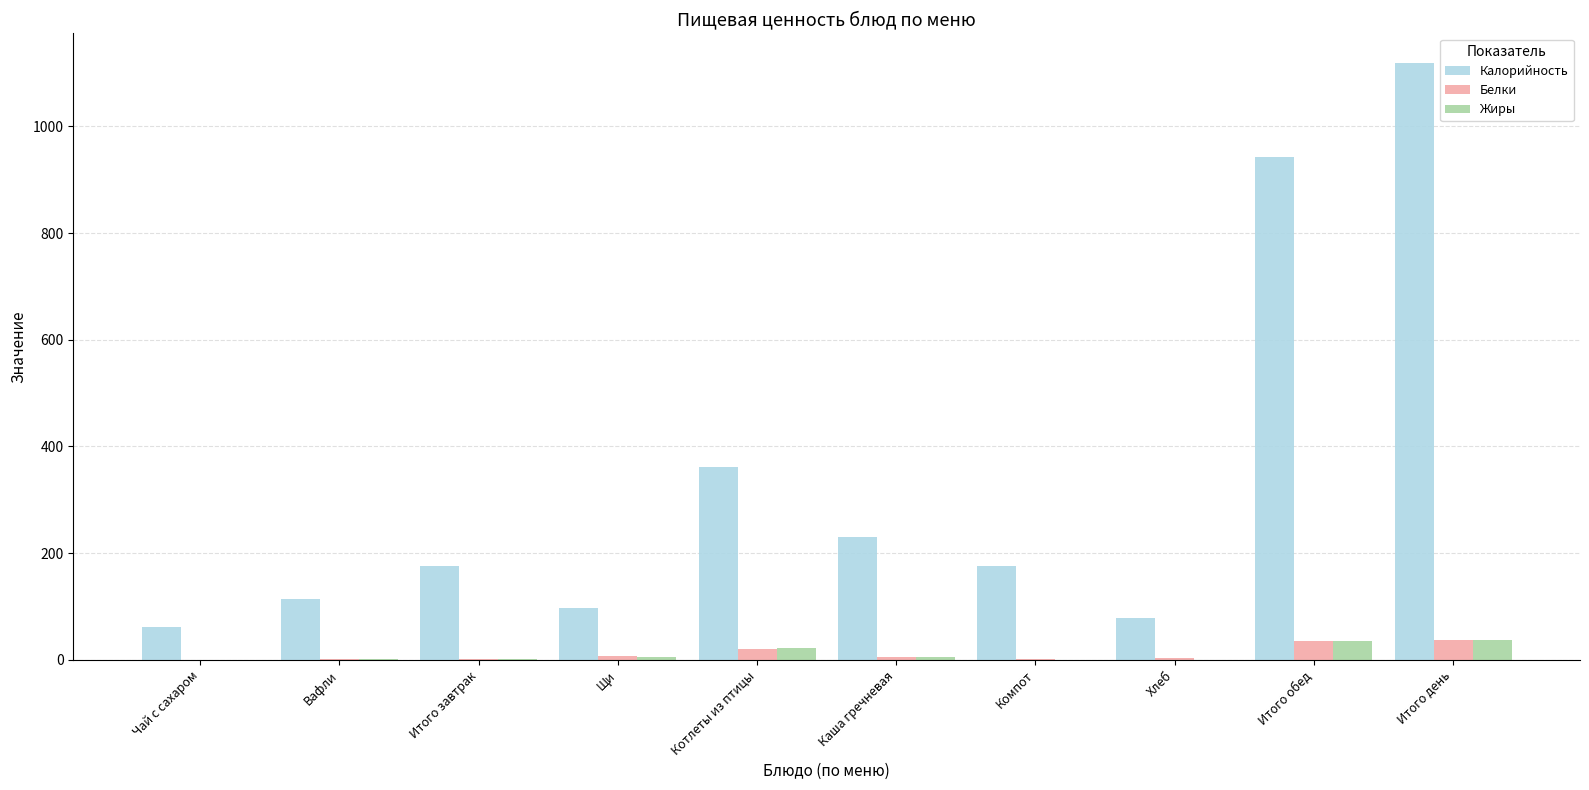

Is it true that Калорийность equals 176.0 at Итого завтрак?

True